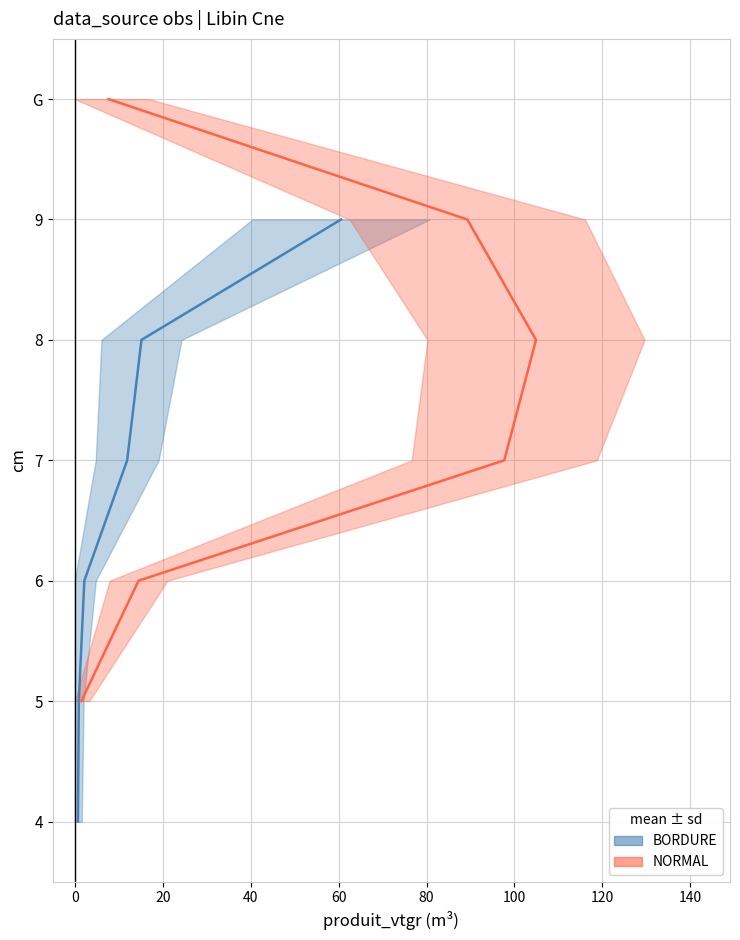

Does the chart display data point markers on the line(s)?

No